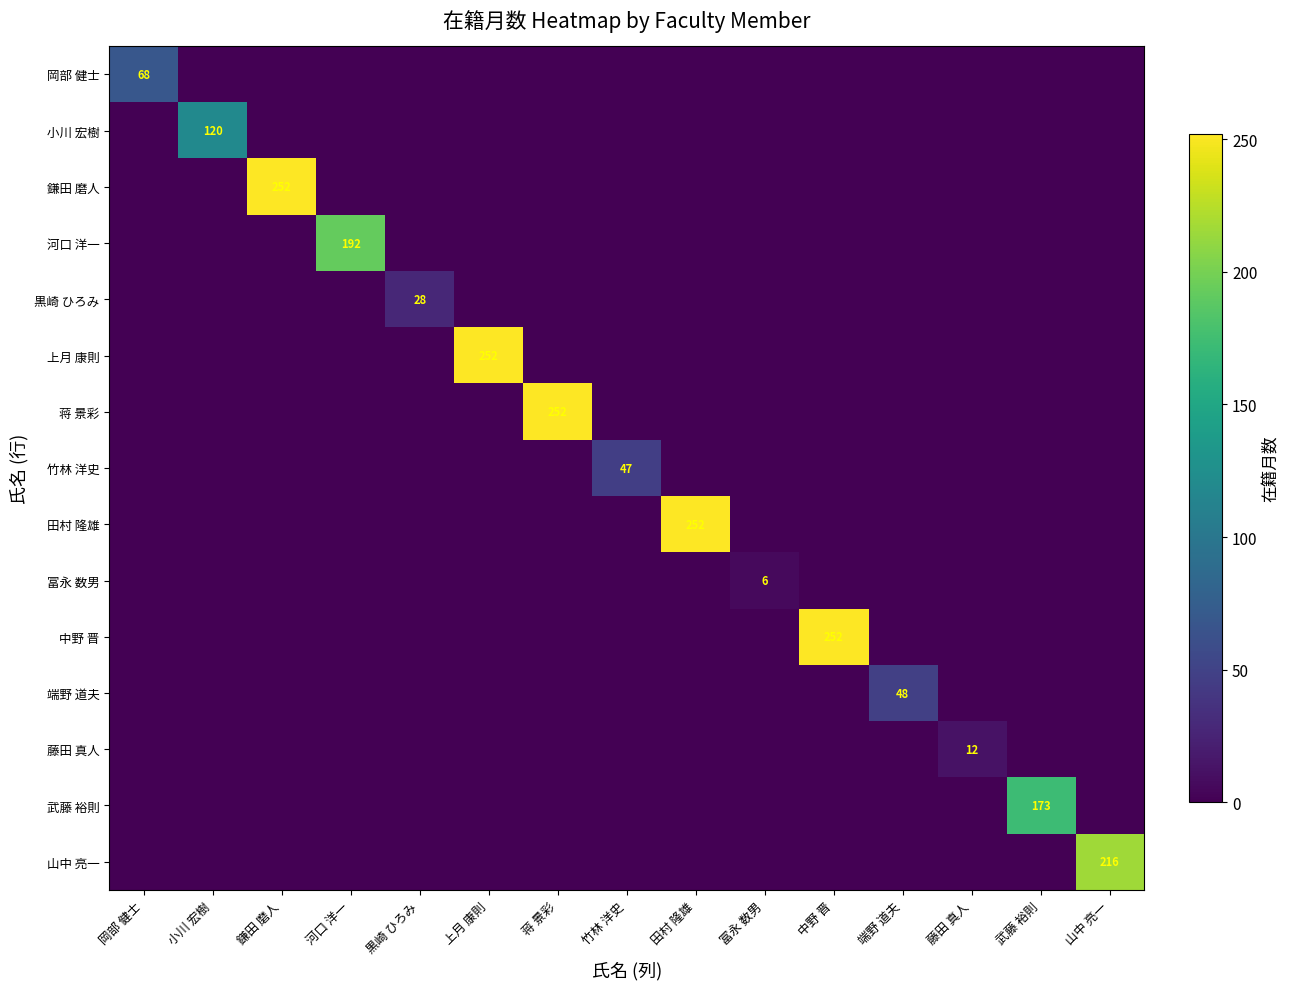

True or false: 中野 晋 has a value of 0 at 黒崎 ひろみ.

True